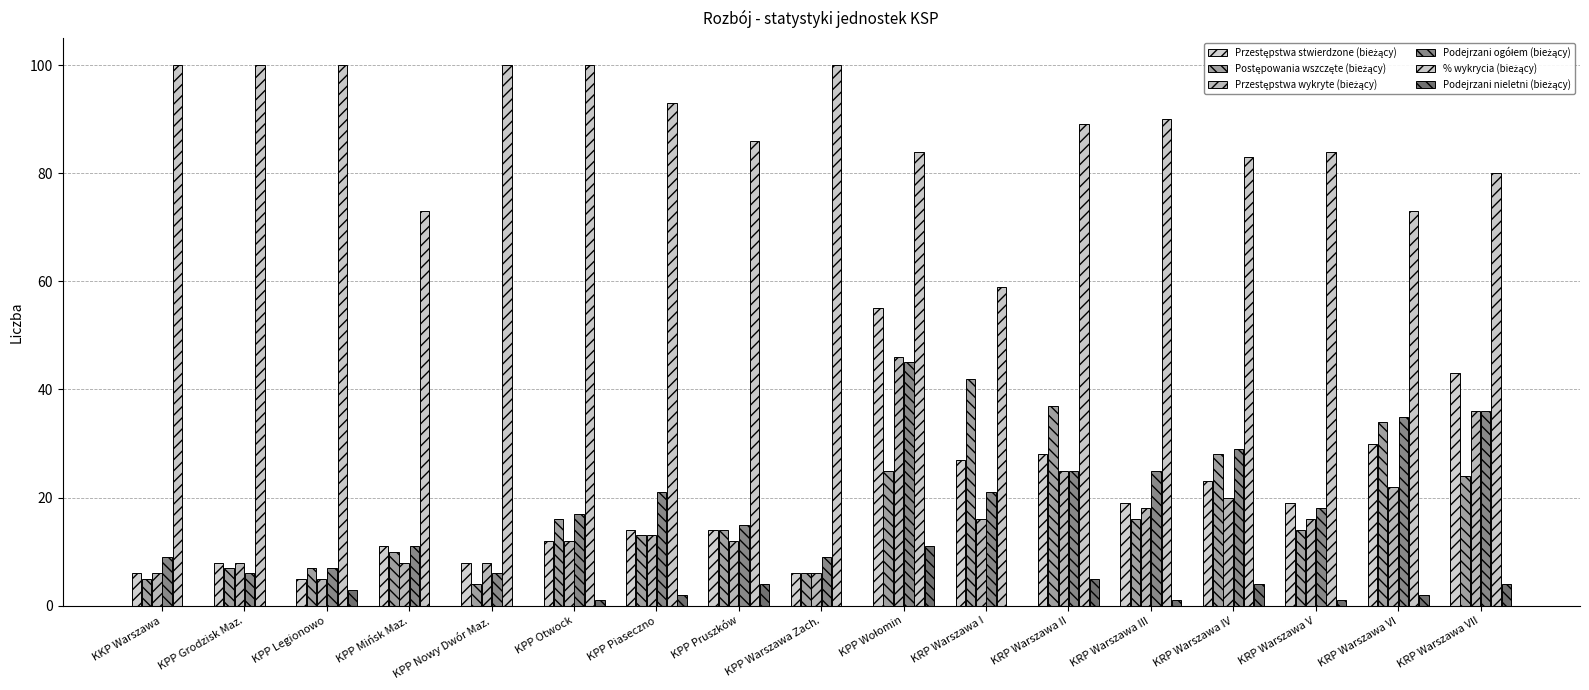

What is the sum of the Postępowania wszczęte (bieżący) values at KPP Wołomin and KRP Warszawa I?

67